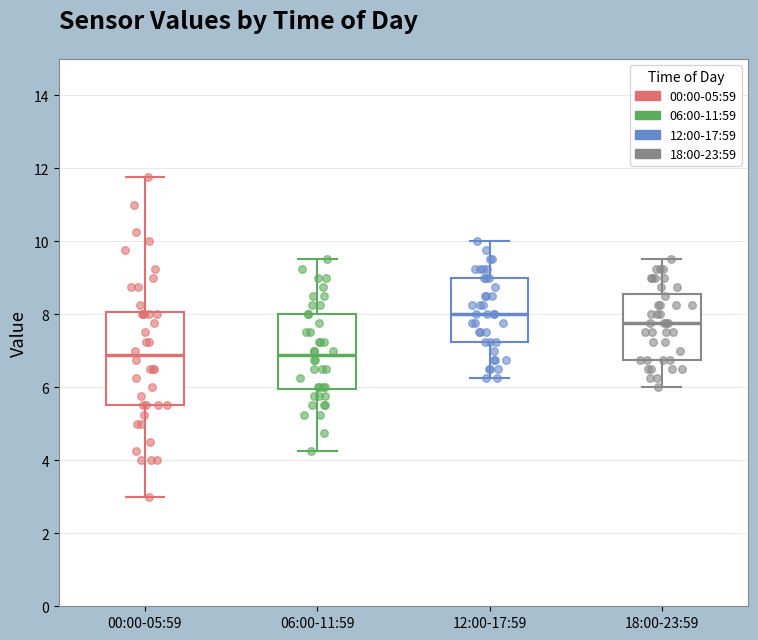

Where does the lower whisker of the box for 18:00-23:59 end on the y-axis? The values are not printed on the chart, so give them approximately, as read against the axis.

6.0